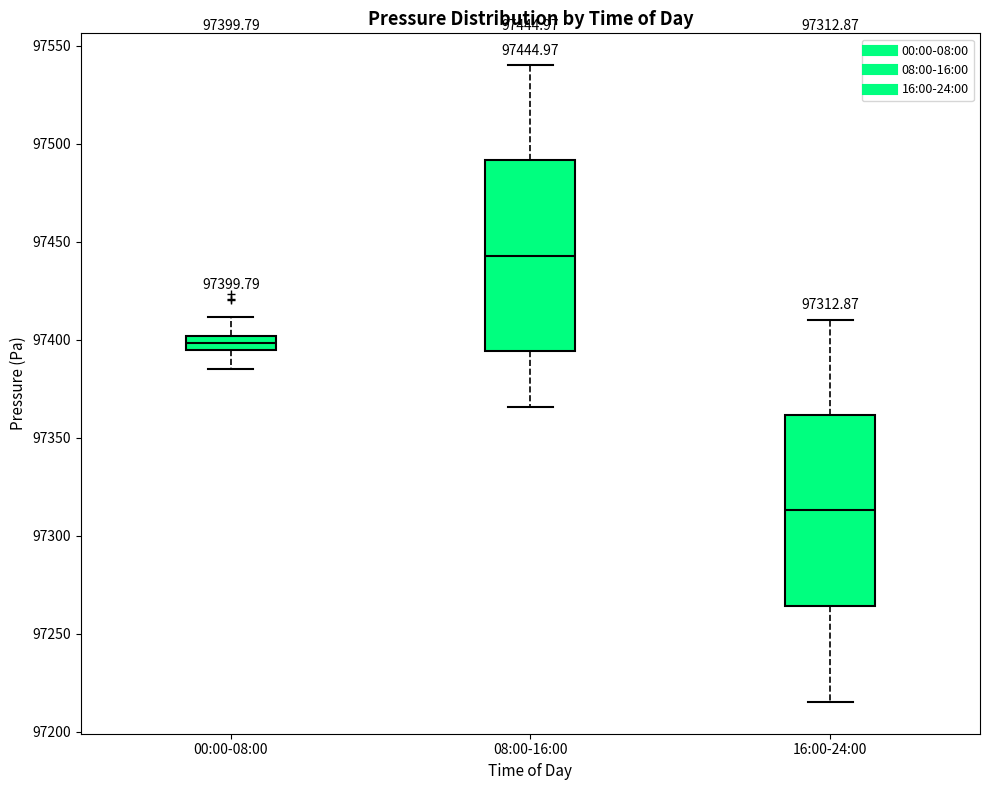

Which box's median line is the highest?

08:00-16:00